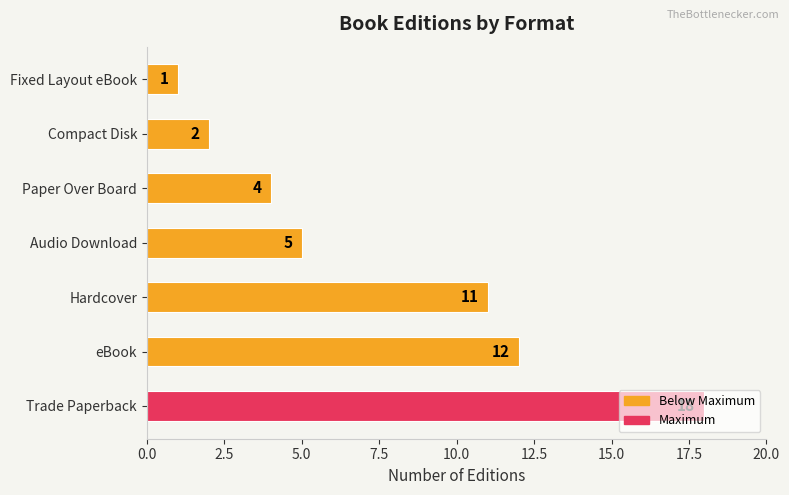

True or false: the data shows 1 at Compact Disk.

False